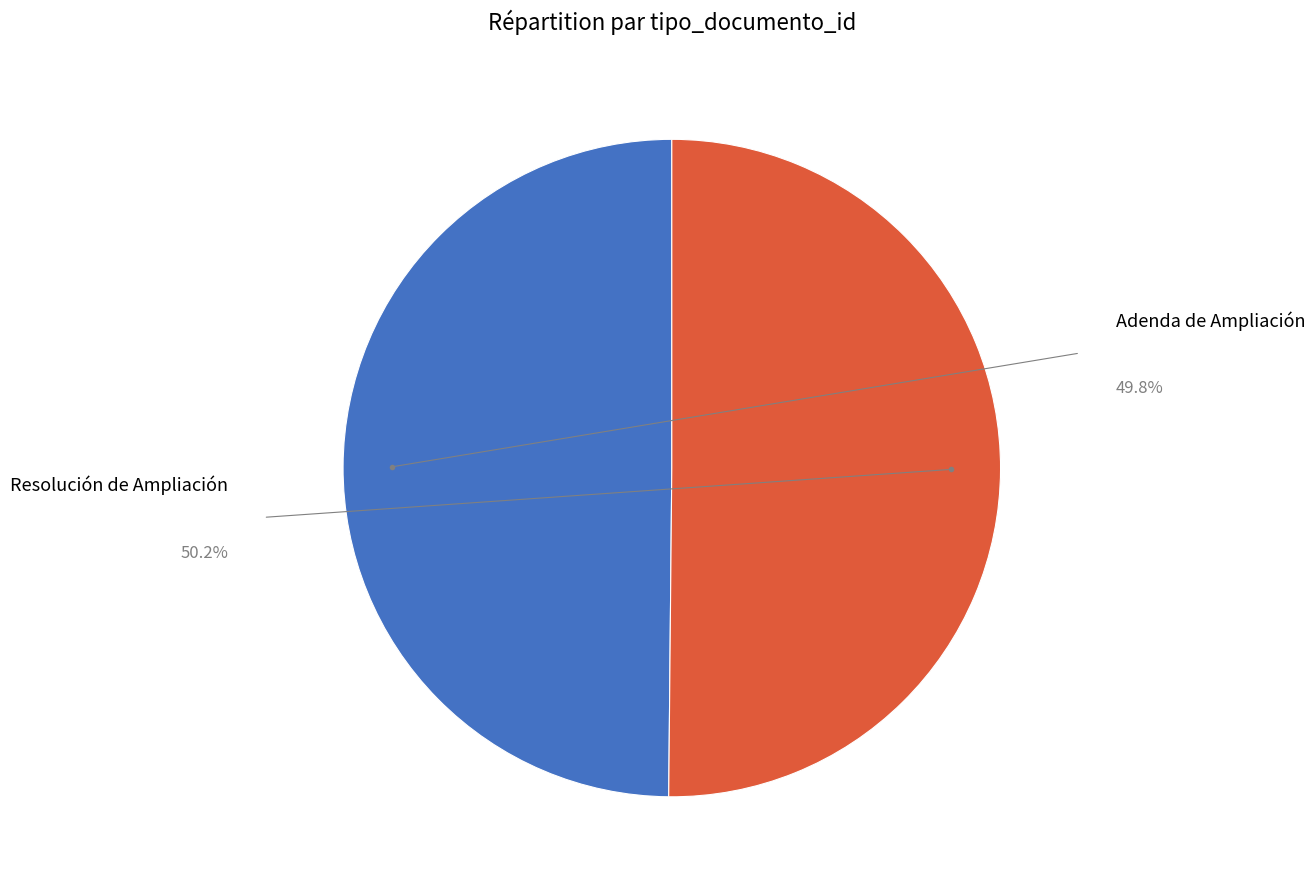

Is there a majority slice in this chart?

Yes